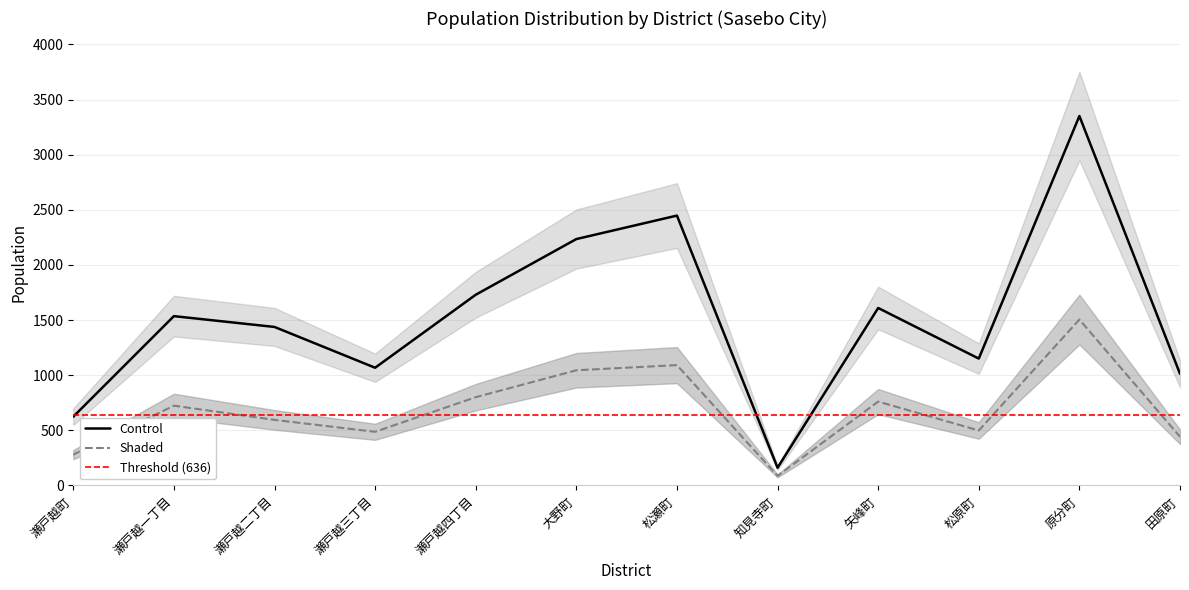

What value does the Shaded series have at 瀬戸越二丁目?

595